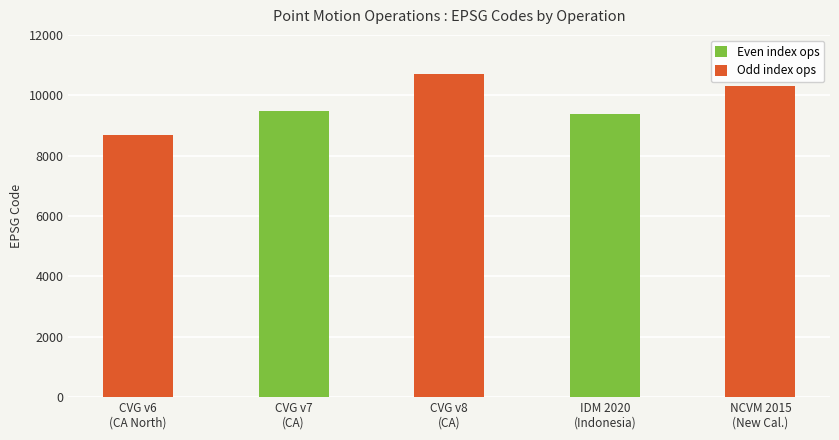

The value at CVG v6
(CA North) is 4054. True or false?

False